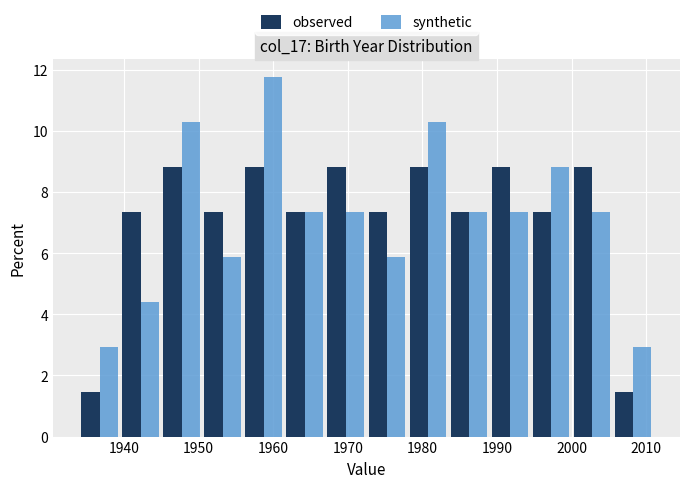

In the synthetic series, which range on the x-axis has the tallest bar?

1956.0 to 1961.5